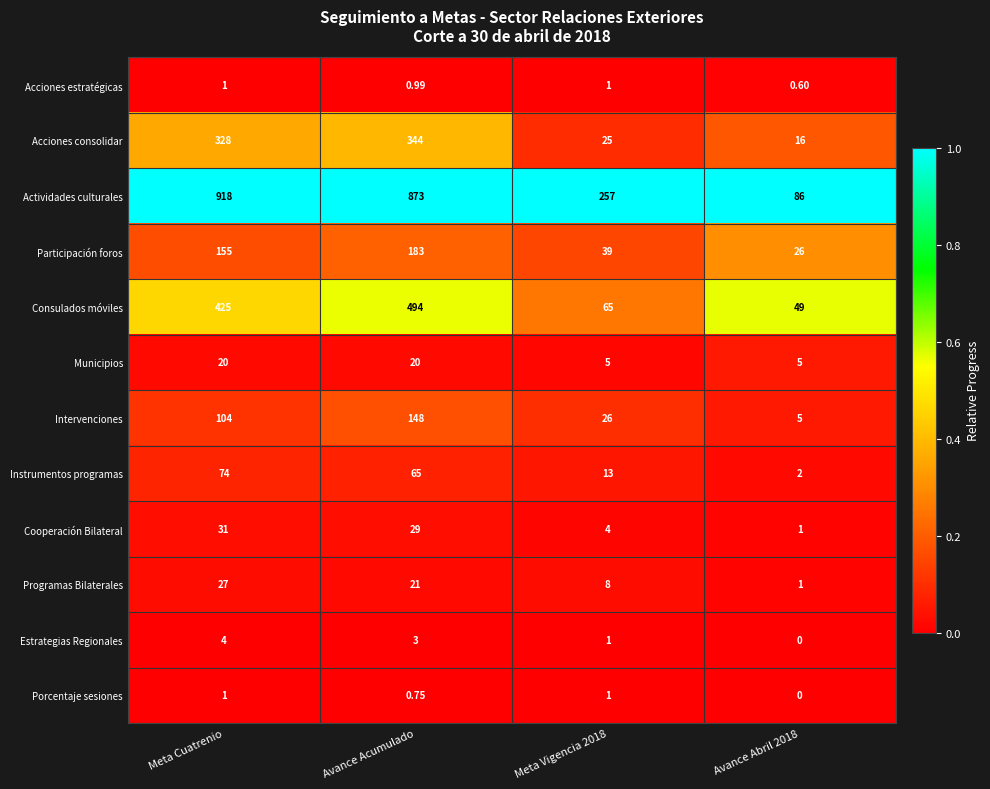

Which series has the largest range (max minus min)?

Actividades culturales